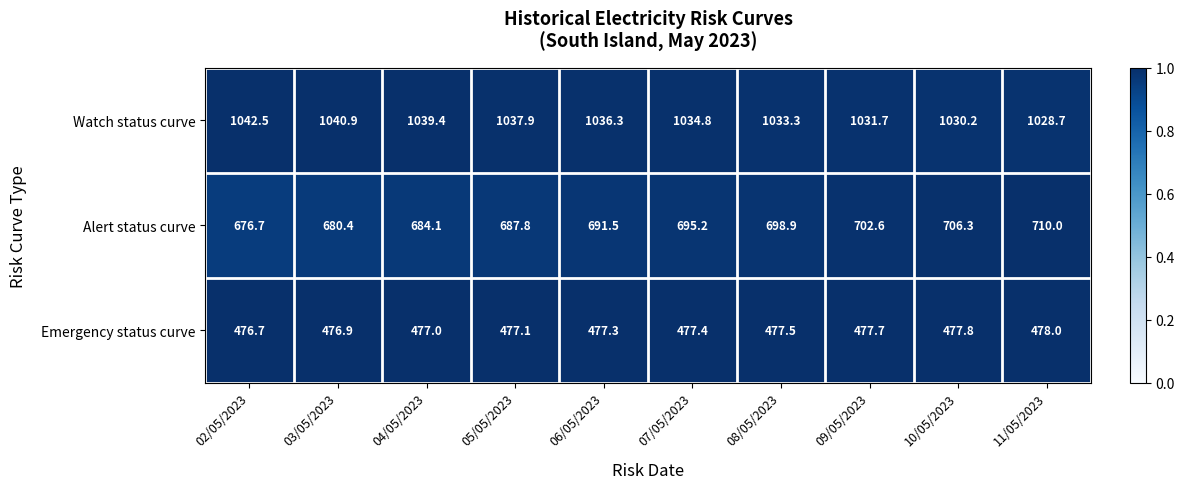

What is the maximum value for Alert status curve?

710.0